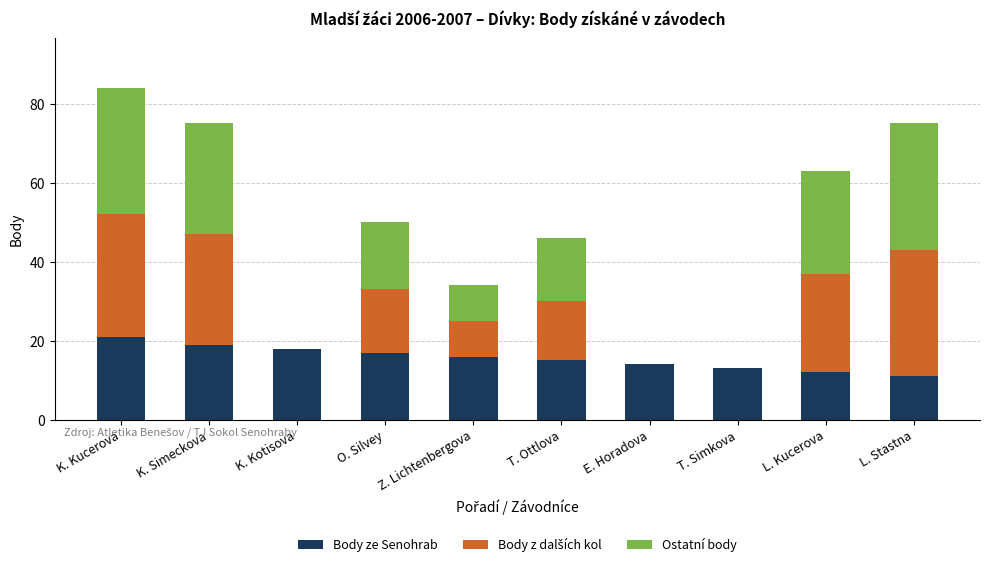

The value of Body ze Senohrab at T. Simkova is 7. True or false?

False